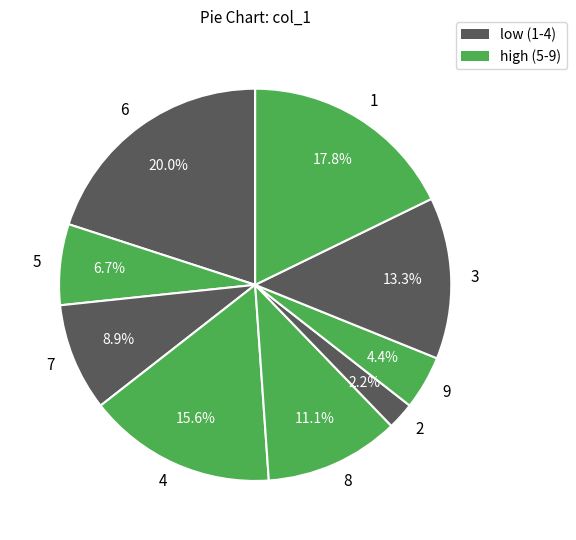

What is the ratio of the value at 3 to the value at 1?

0.7